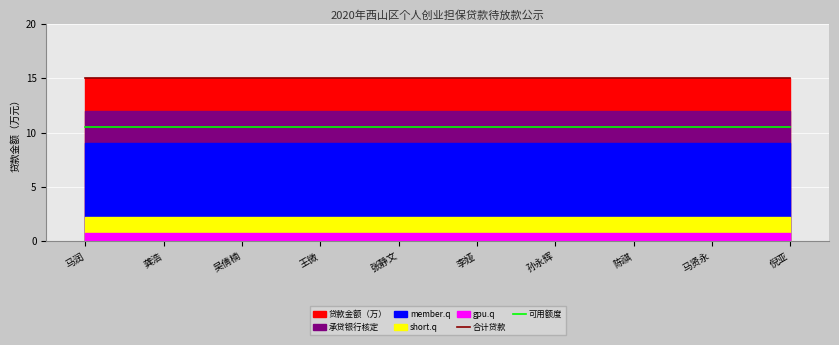

What is the value of the 可用额度 point at the 6th from the left?

10.5